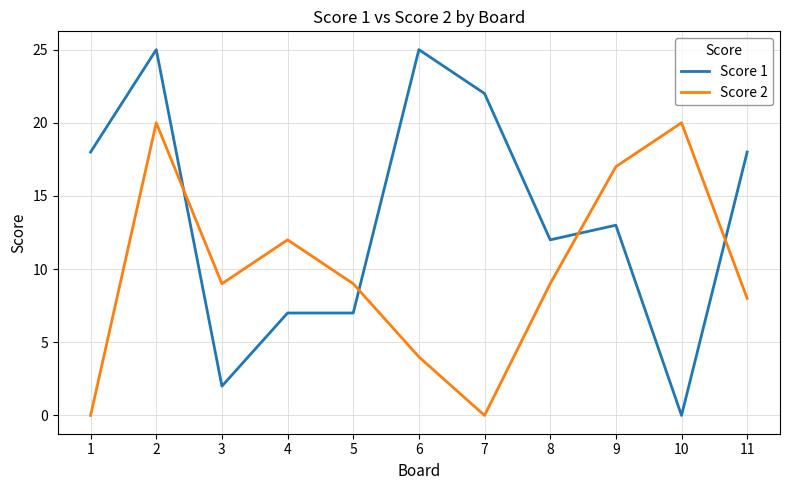

Is the value of Score 2 at 1 greater than the value of Score 1 at 4?

No